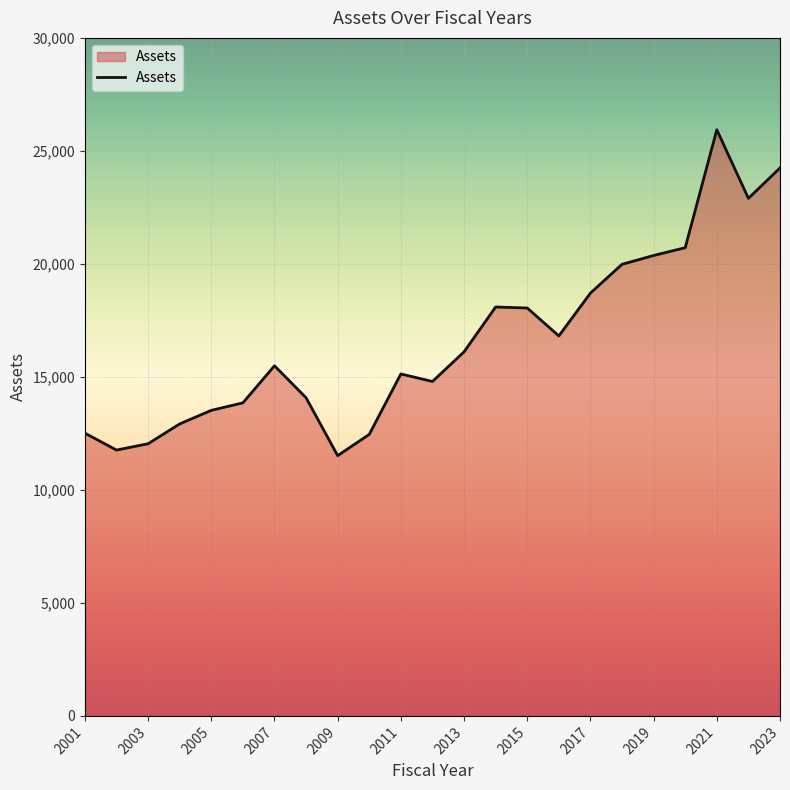

What is the smallest value displayed?

11515.4